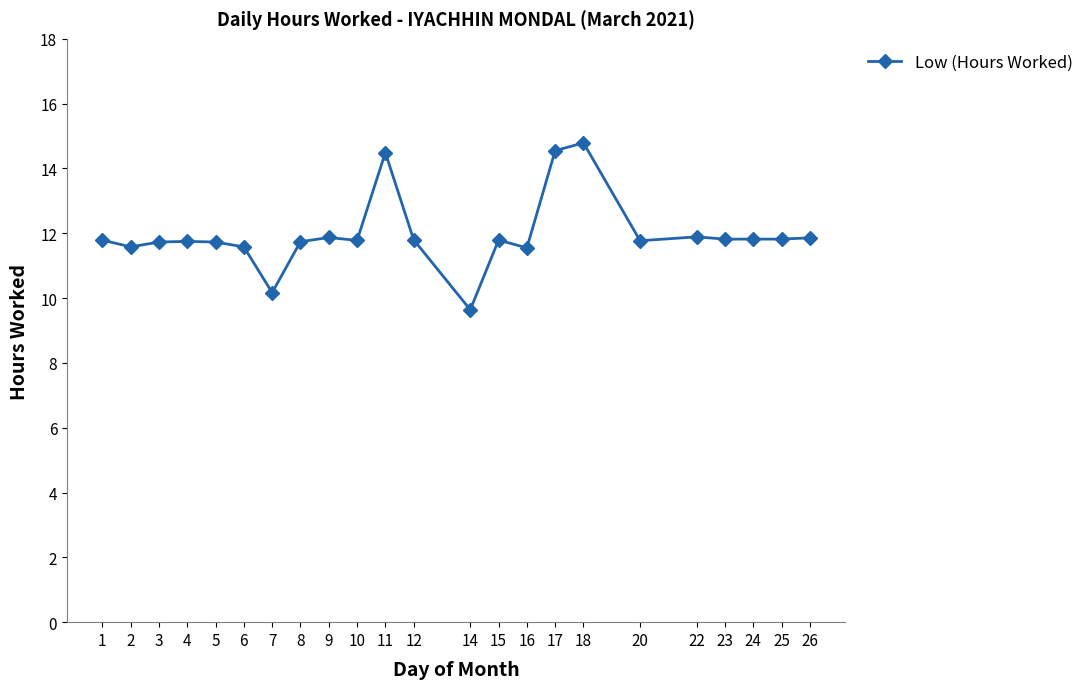

What is the ratio of the value at 3 to the value at 24?

1.0